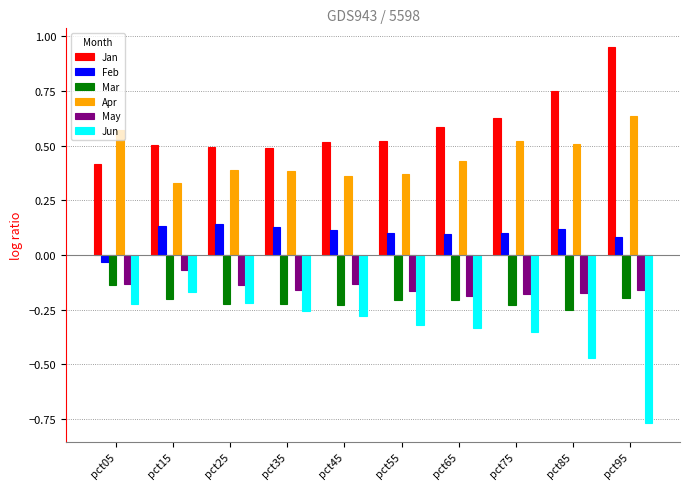

True or false: May has a value of -0.3 at pct65.

False